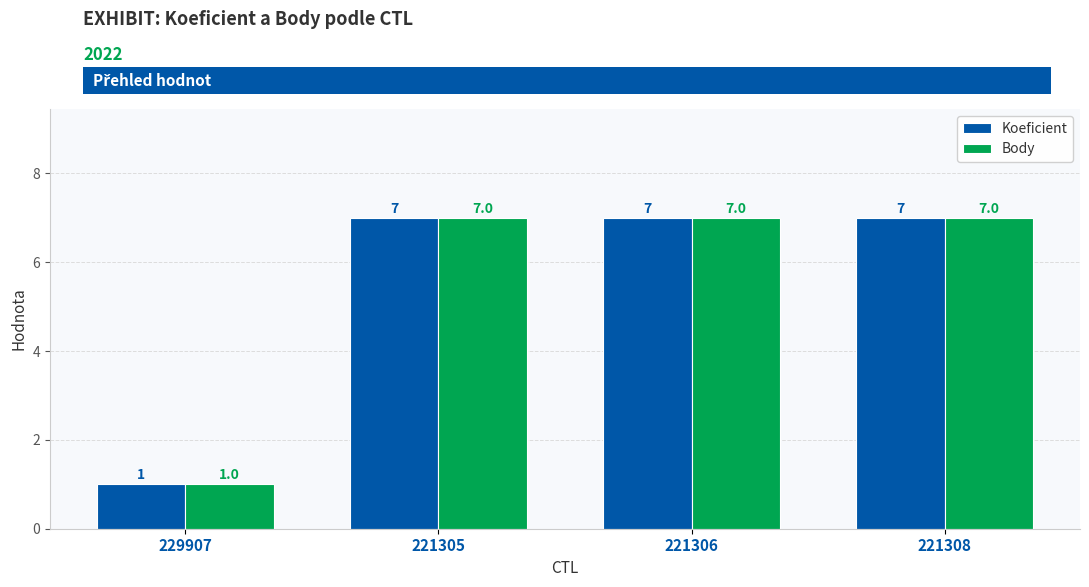

What is the difference between the maximum and minimum values in the Body series?

6